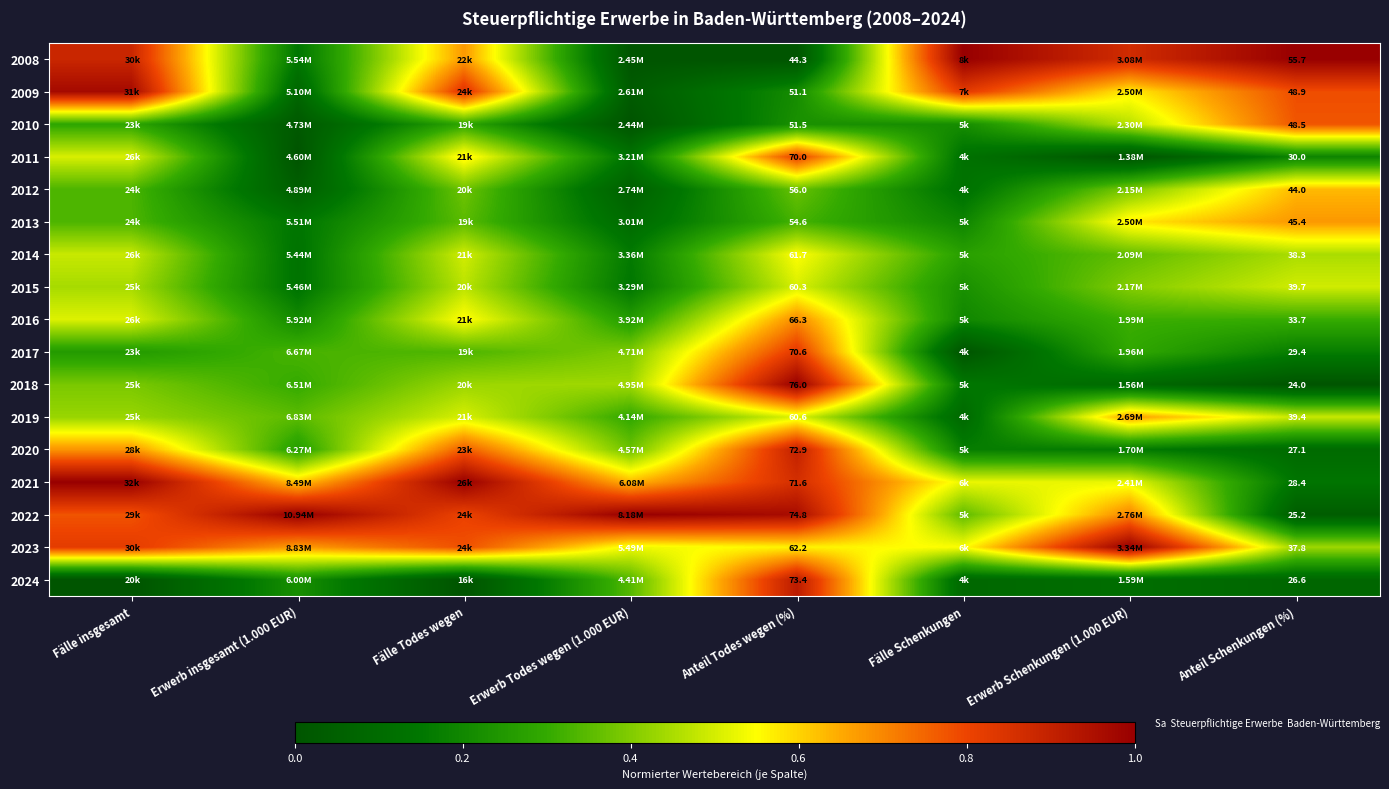

True or false: 2009 has a value of 0.1 at Erwerb insgesamt (1.000 EUR).

False